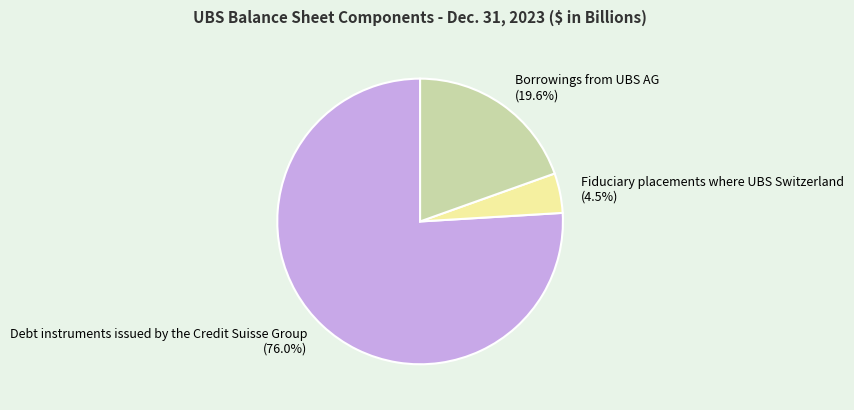

Approximately how many times larger is the value at Borrowings from UBS AG compared to Fiduciary placements where UBS Switzerland?

4.4